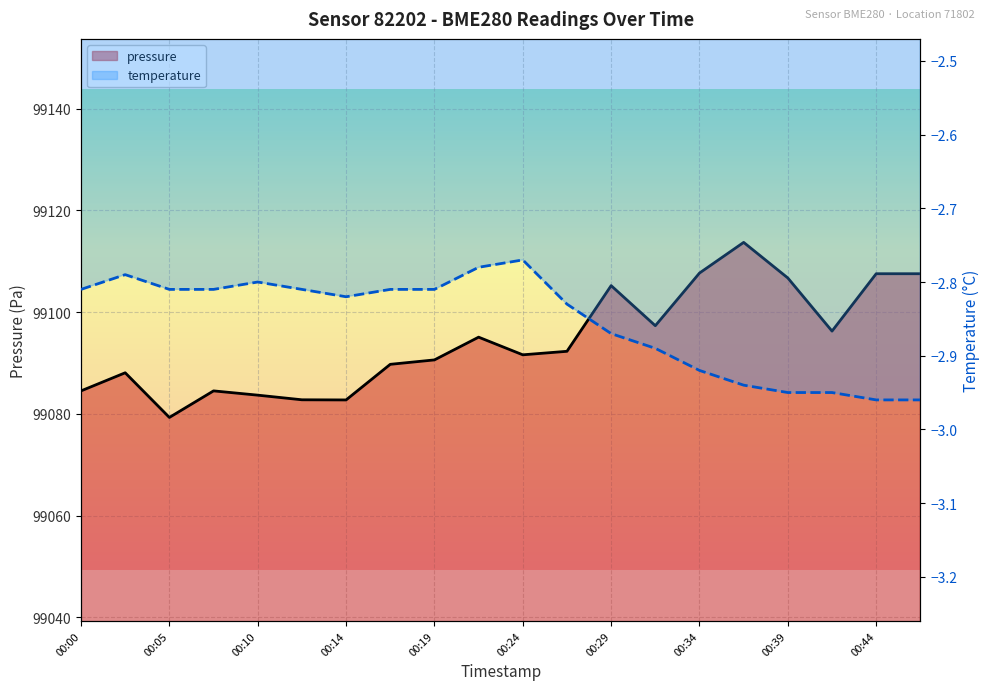

Is it true that temperature equals -1.9 at 00:12?

False